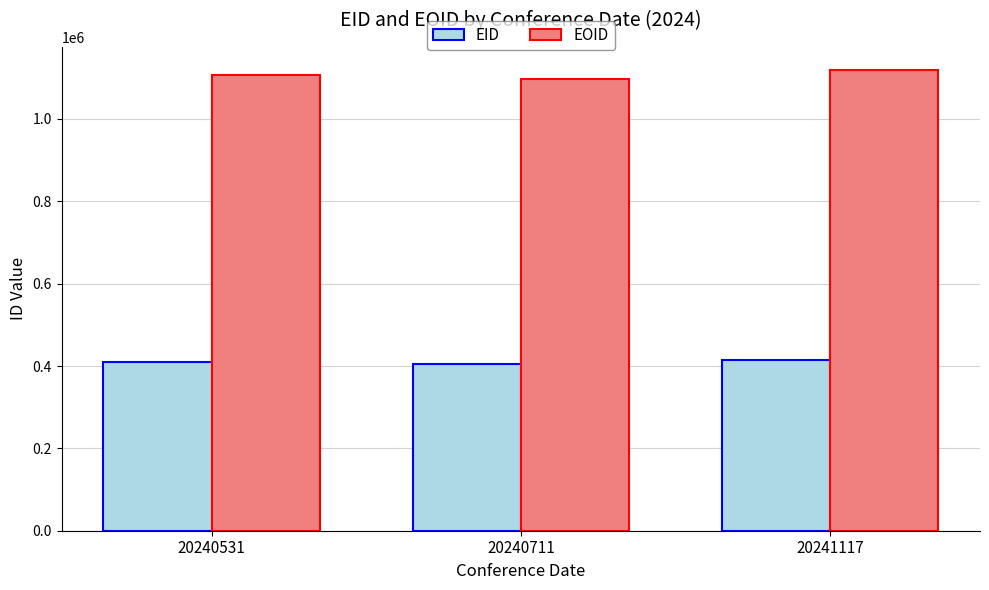

Which series has the largest total across all categories?

EOID